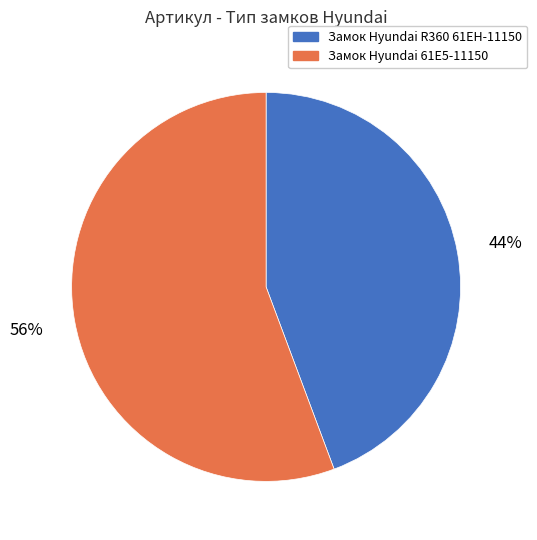

Combined, do Замок Hyundai 61E5-11150 and Замок Hyundai R360 61EH-11150 account for over 50%?

Yes